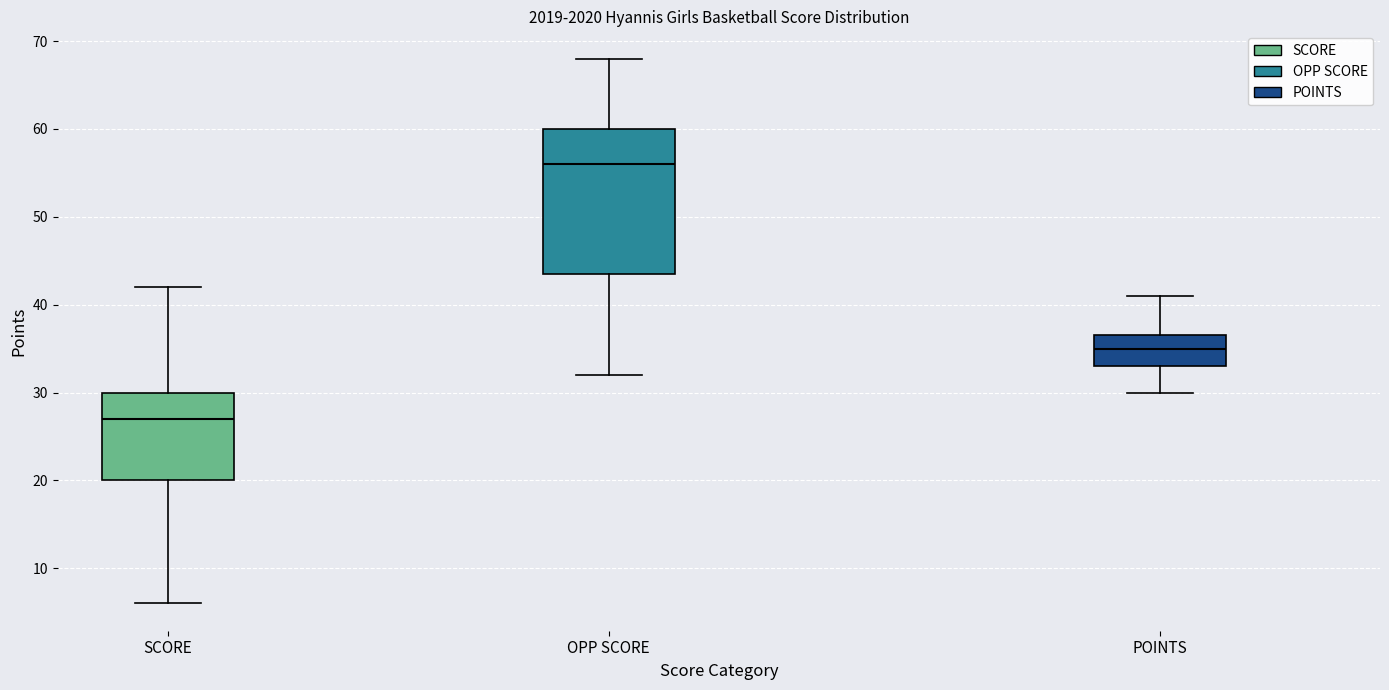

Which box's median line is the lowest?

SCORE